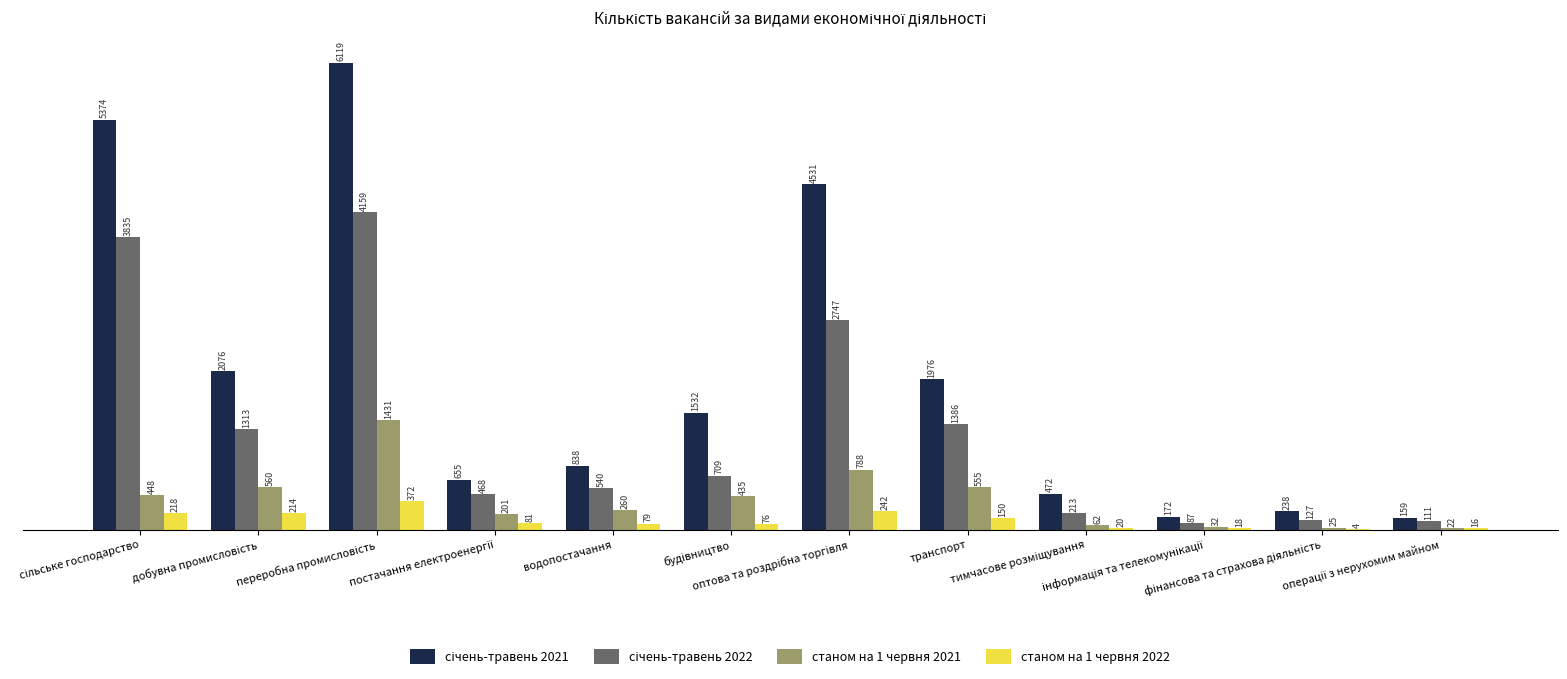

What is the sum of all станом на 1 червня 2022 values?

1490